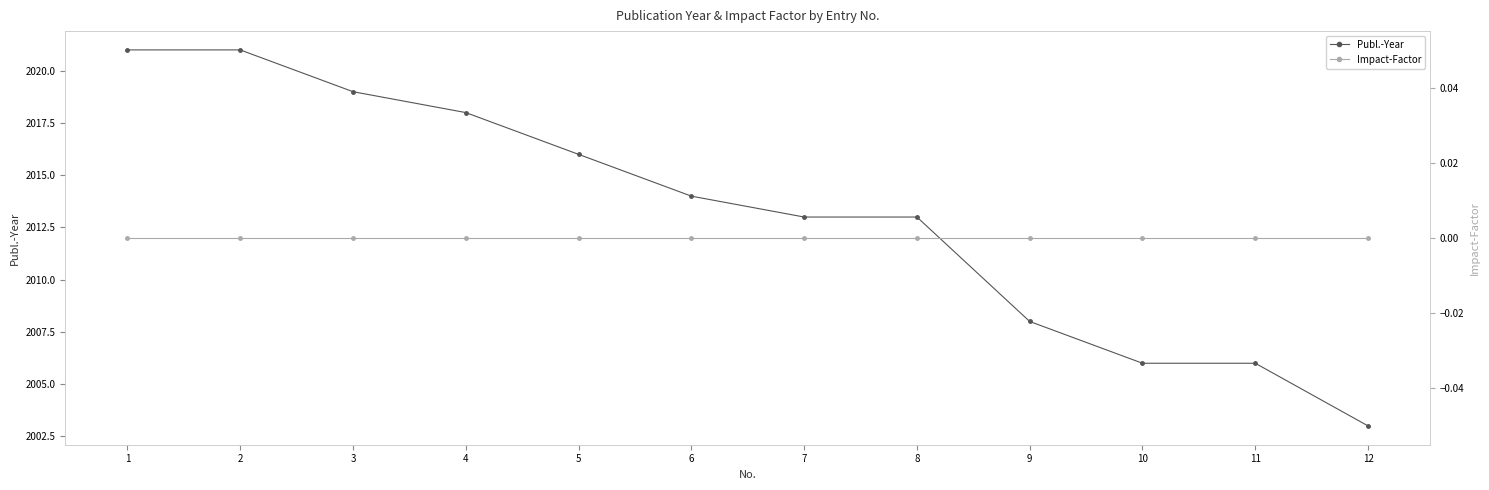

Reading left to right, extract all data points from this chart.

Publ.-Year: 2021	2021	2019	2018	2016	2014	2013	2013	2008	2006	2006	2003
Impact-Factor: 0	0	0	0	0	0	0	0	0	0	0	0